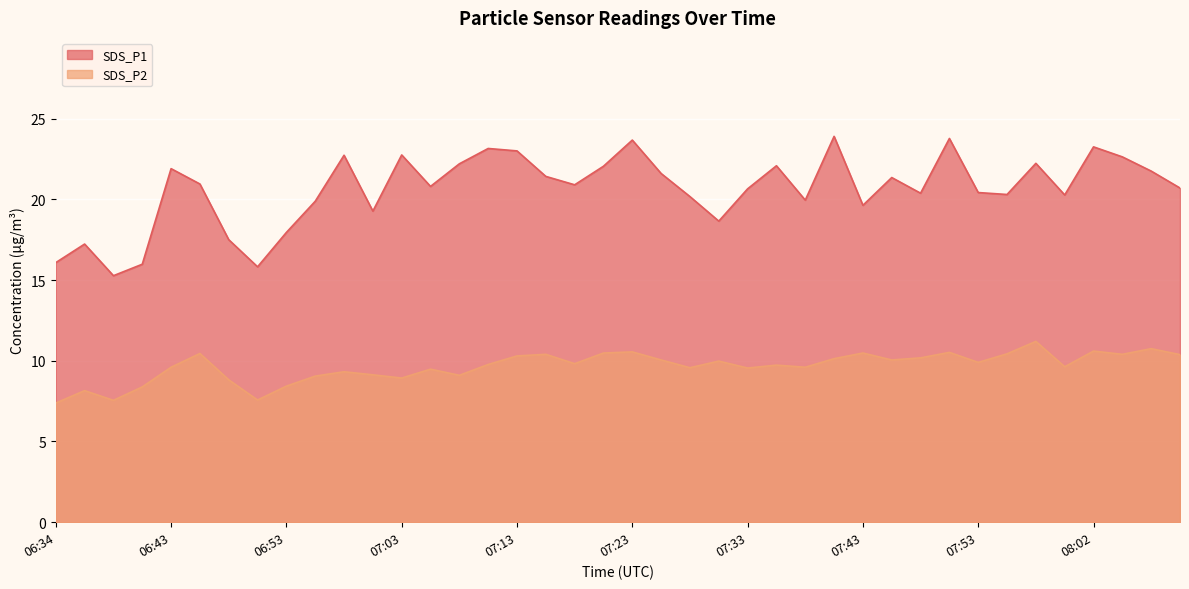

What is the value of the SDS_P1 point at the 19th from the left?

20.9